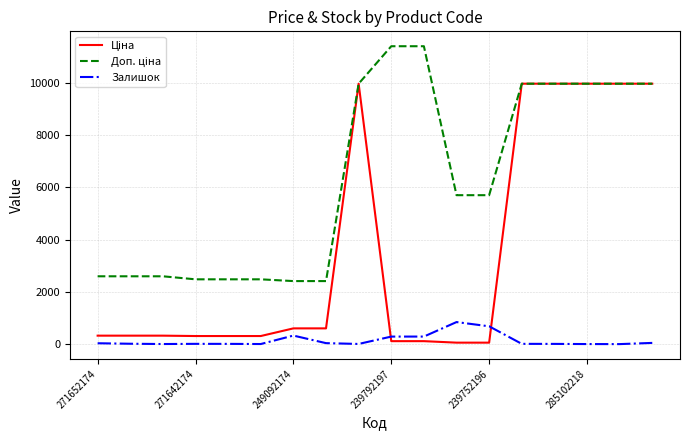

What is the maximum value shown in the chart?

11410.0